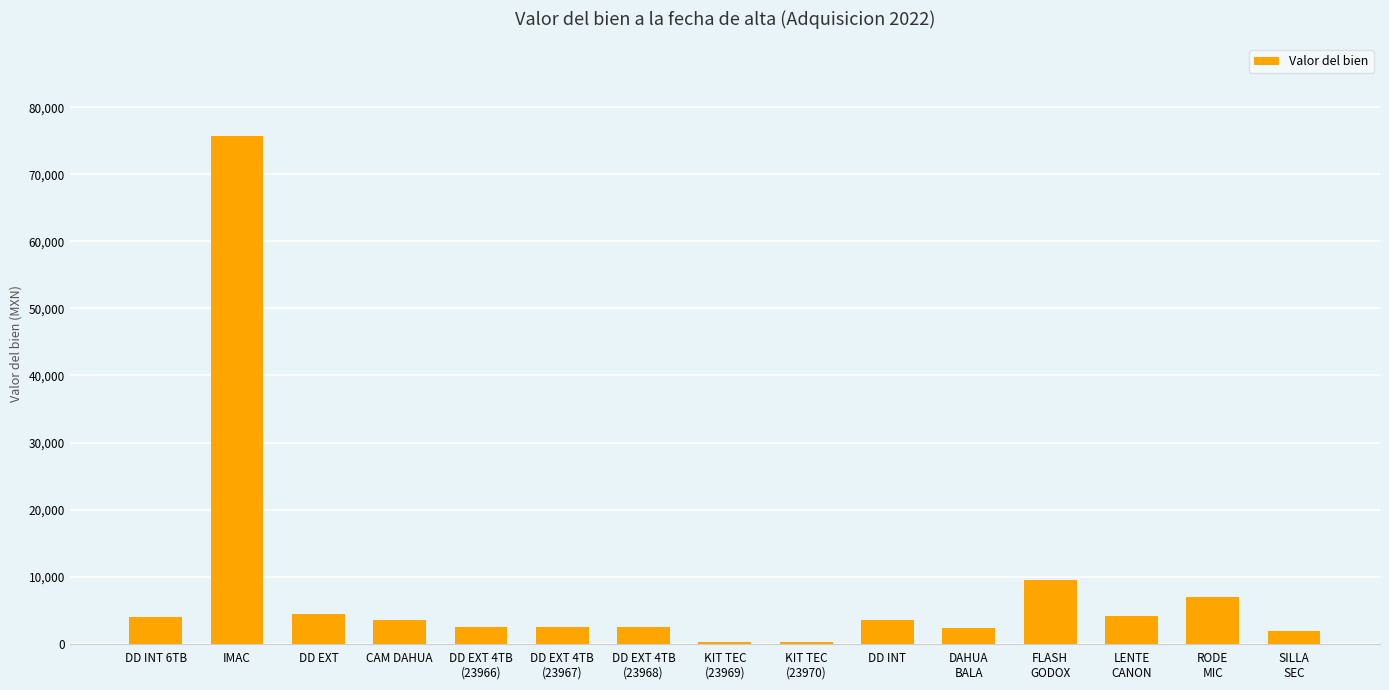

Which label corresponds to the largest value in the chart?

IMAC